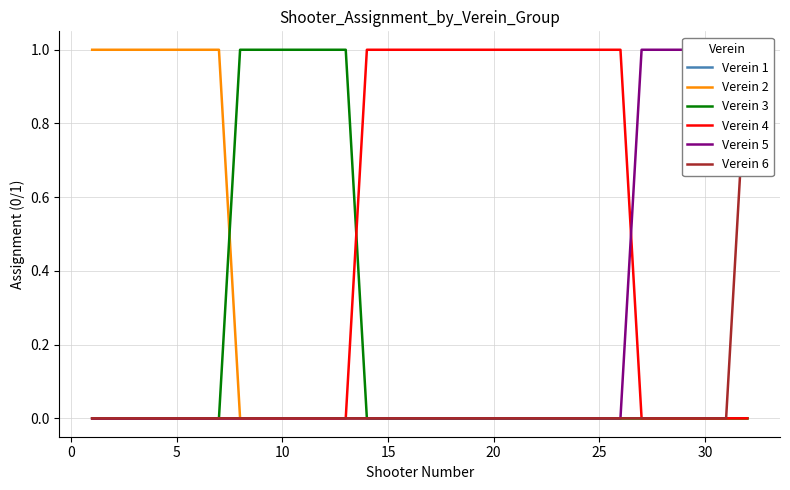

Count the number of categories in the chart.

32